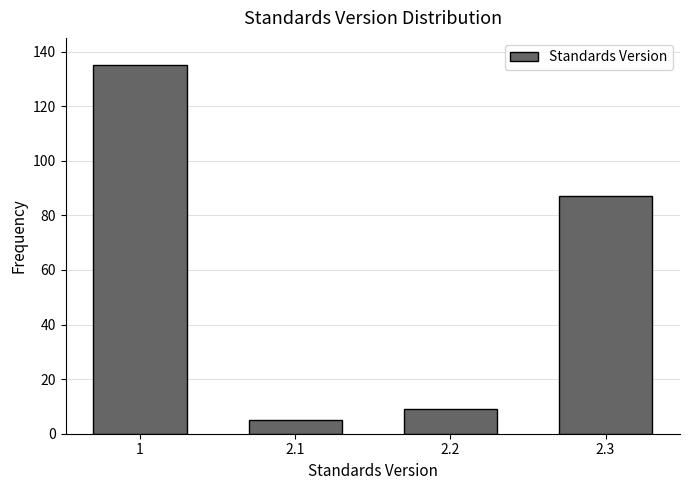

Reading left to right, what are all the values shown in this chart?

1=135	2.1=5	2.2=9	2.3=87